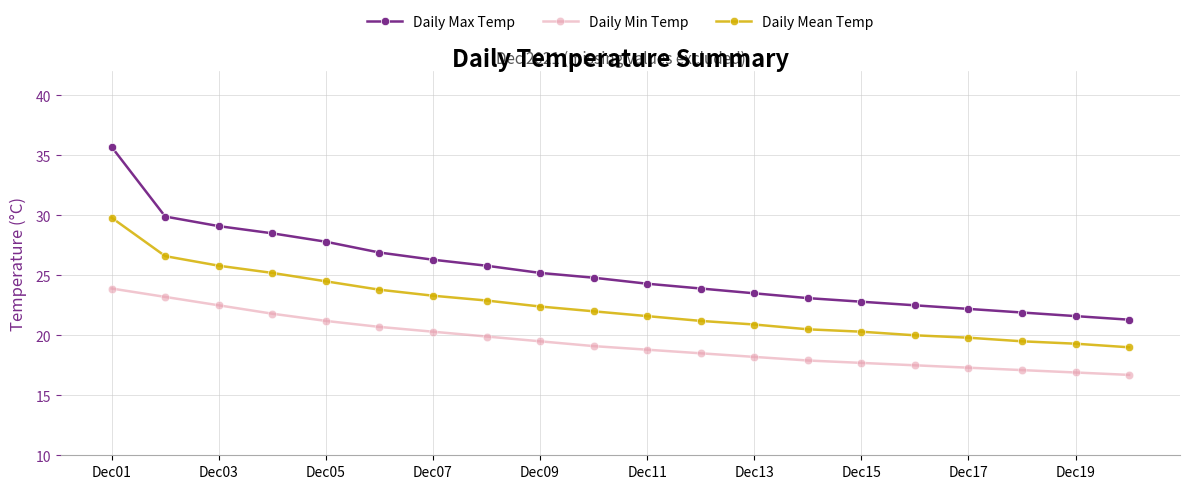

What is the sum of all Daily Mean Temp values?

448.4